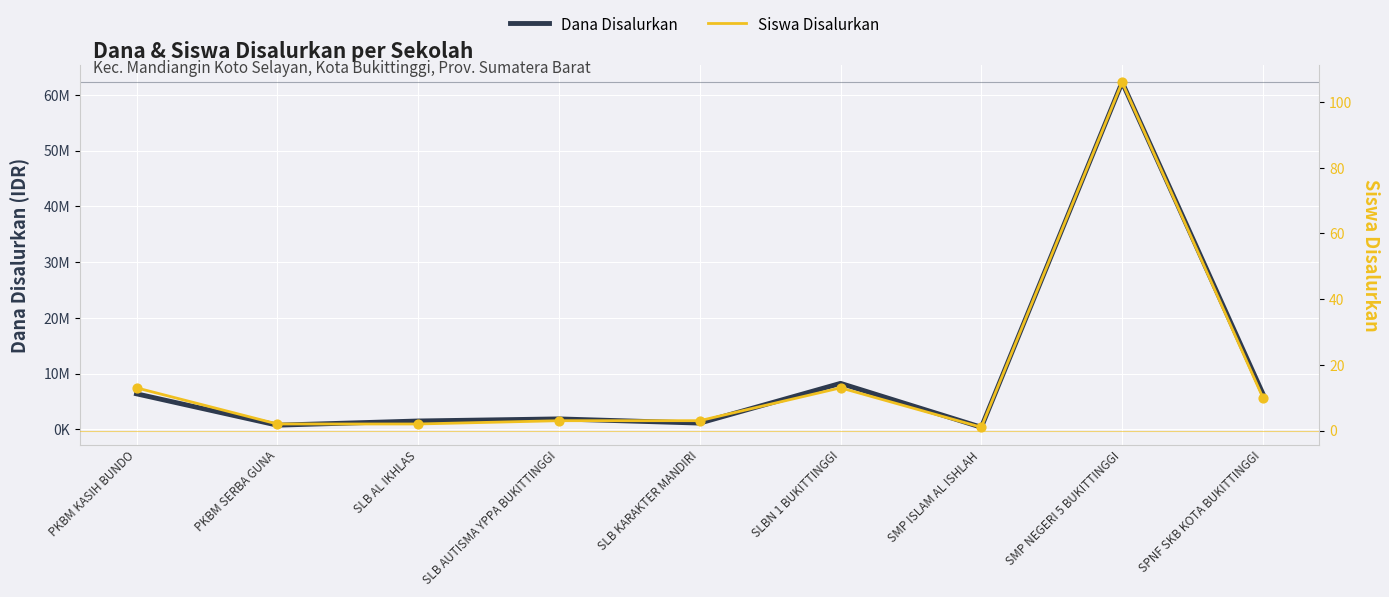

Which series reaches the maximum Y coordinate?

Dana Disalurkan